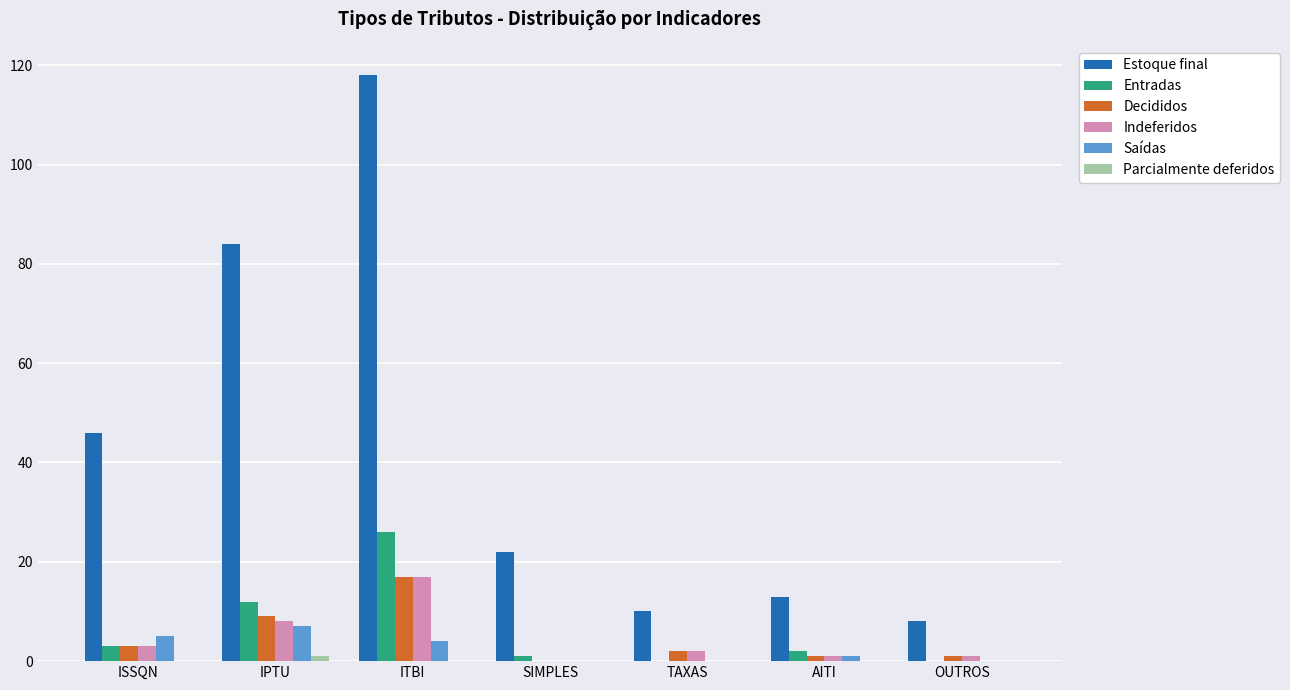

What is the sum of all Decididos values?

33